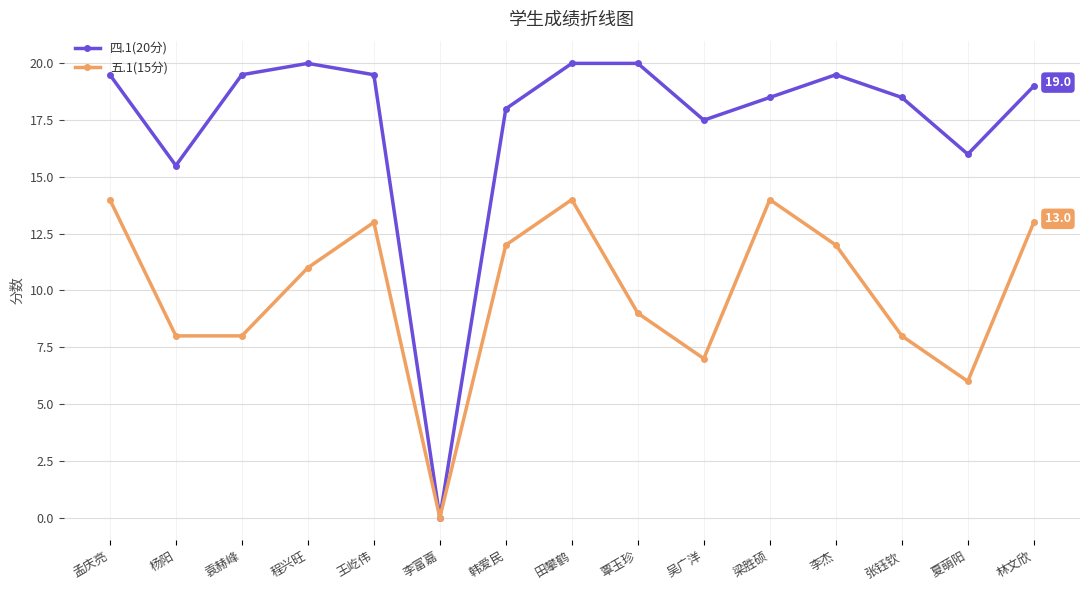

At which category is the sum across all series the highest?

田攀鹤